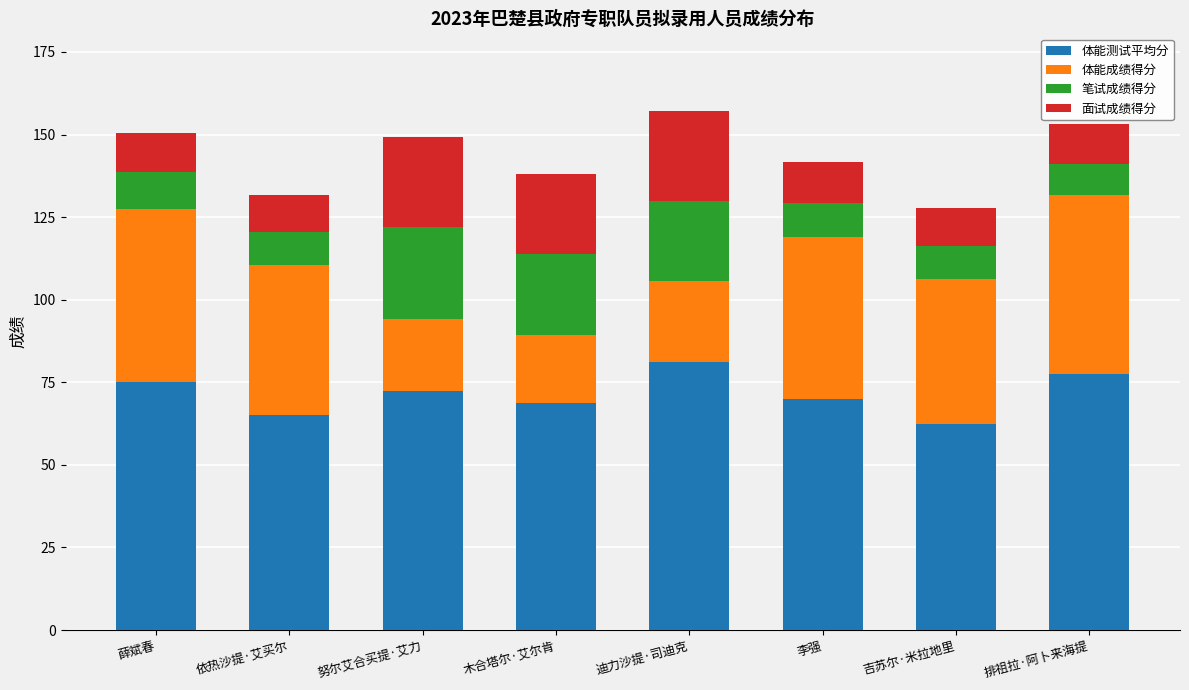

The value of 体能测试平均分 at 排祖拉·阿卜来海提 is 45.0. True or false?

False